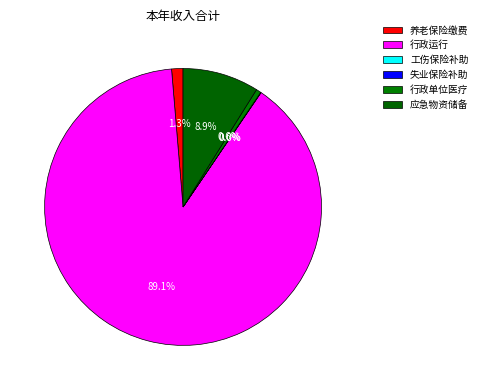

Which slice is the largest?

行政运行